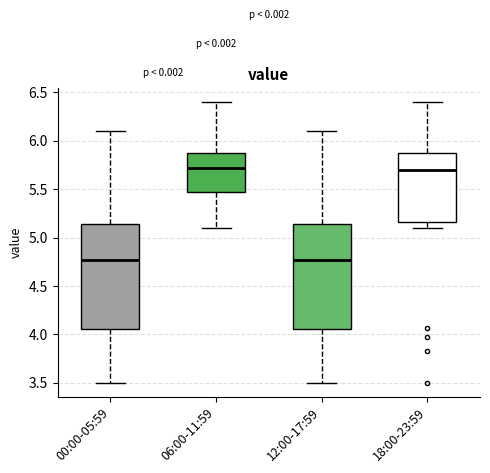

Reading left to right, transcribe this box plot: for each box, give where its median line is, the range the box spans, and where its two whiskers end, as read against the y-axis. The values are not printed on the chart, so give them approximately, as read against the axis.

00:00-05:59: median 4.75, box 4.05 to 5.15, whiskers 3.50 to 6.10
06:00-11:59: median 5.70, box 5.45 to 5.85, whiskers 5.10 to 6.40
12:00-17:59: median 4.75, box 4.05 to 5.15, whiskers 3.50 to 6.10
18:00-23:59: median 5.70, box 5.15 to 5.90, whiskers 5.10 to 6.40